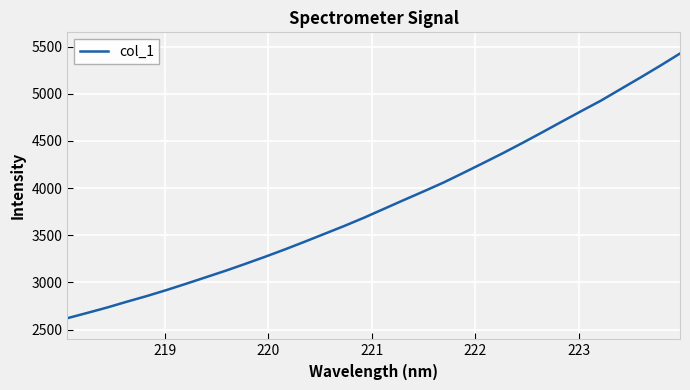

What is the smallest value displayed?

2620.5